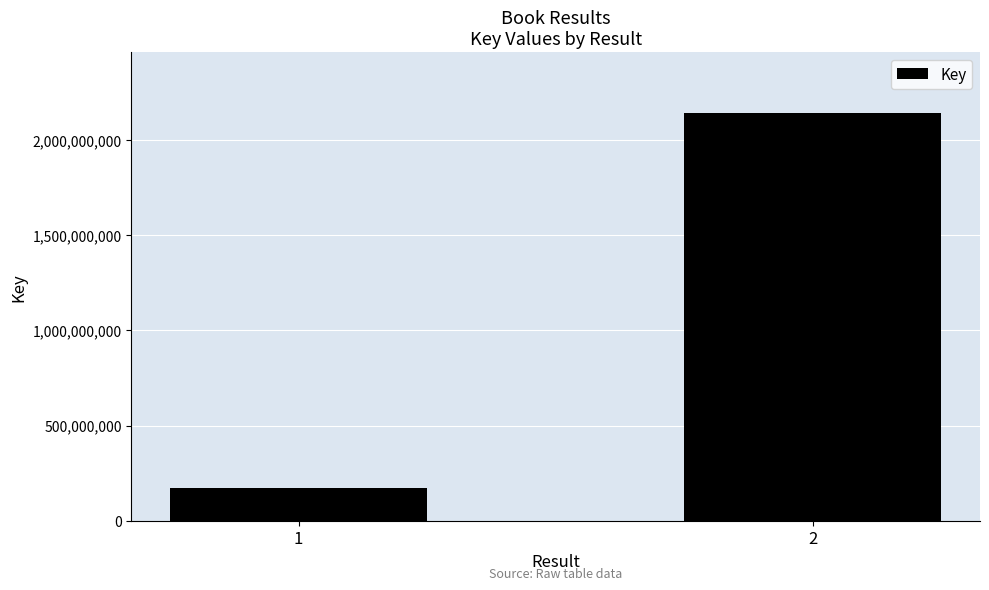

What is the smallest value displayed?

171420898